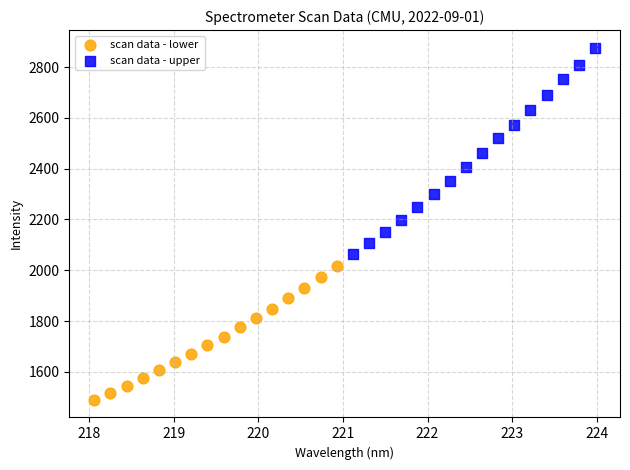

Which series has the widest spread of Y values?

scan data - upper